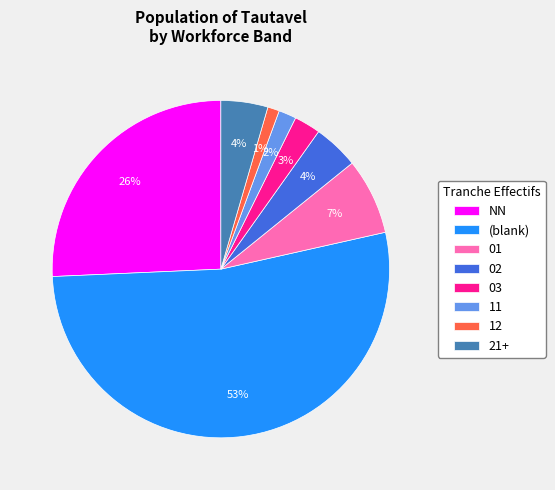

Which has a higher value, 12 or 21+?

21+